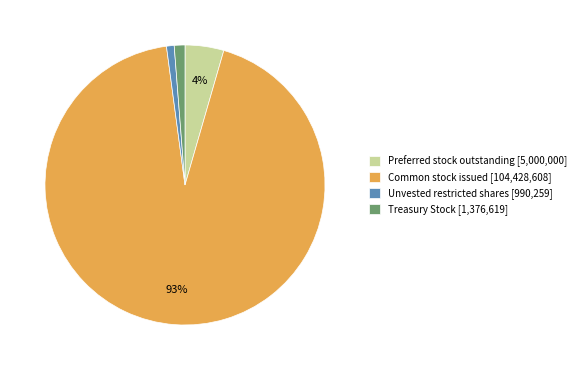

Do Common stock issued and Treasury Stock together represent more than half of the pie?

Yes